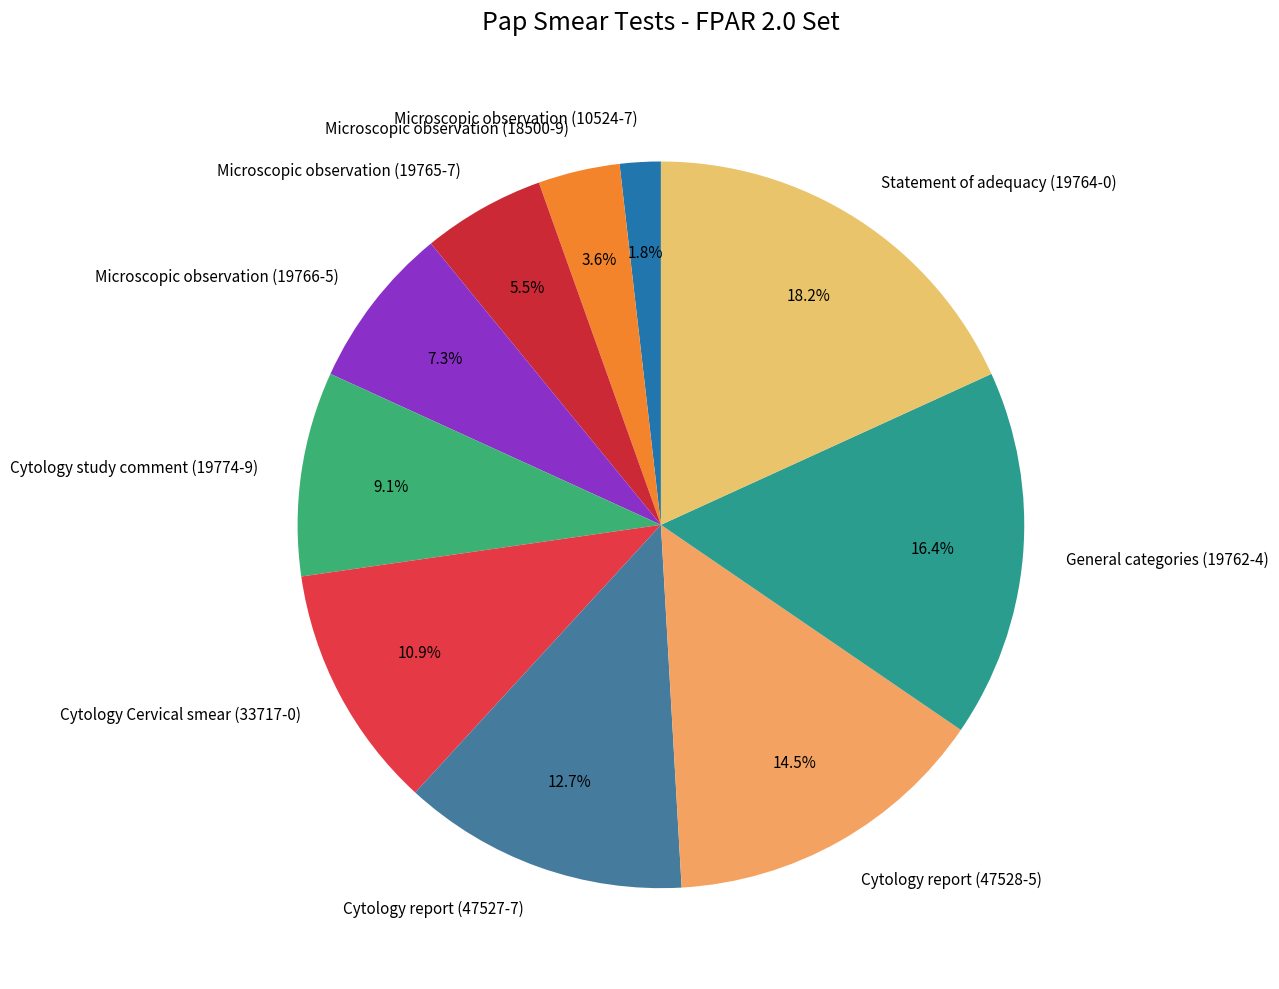

The Statement of adequacy (19764-0) slice represents 18% of the pie. True or false?

True